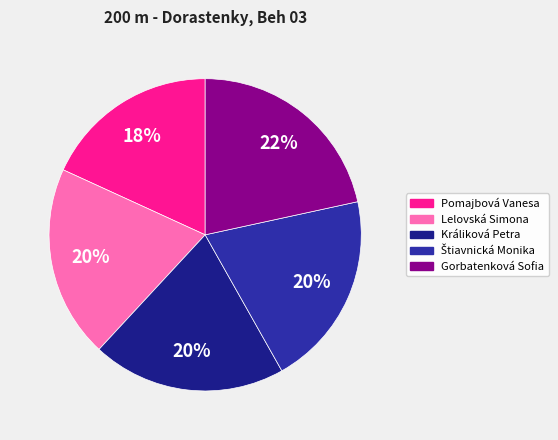

What is the total percentage of Králiková Petra and Pomajbová Vanesa?

38.2%